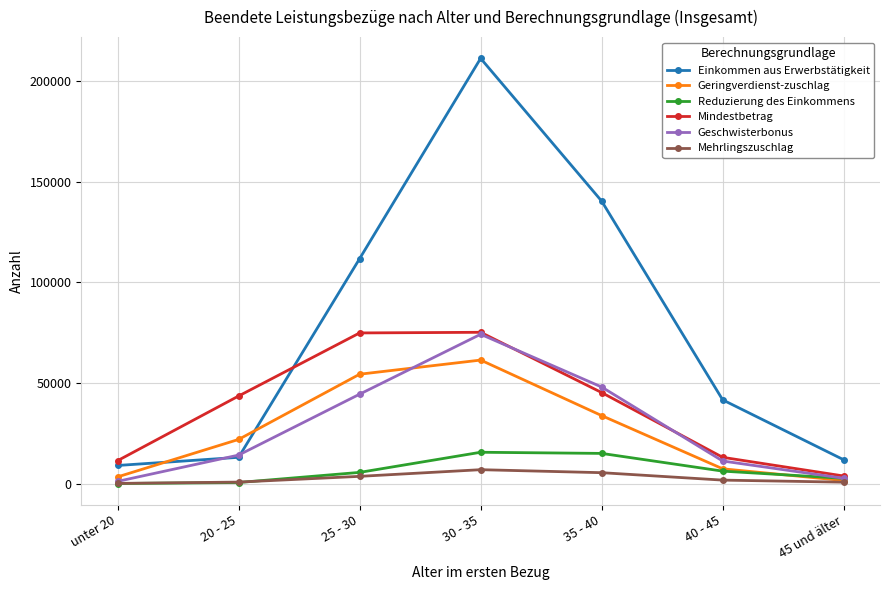

At which category is the sum across all series the highest?

30 - 35